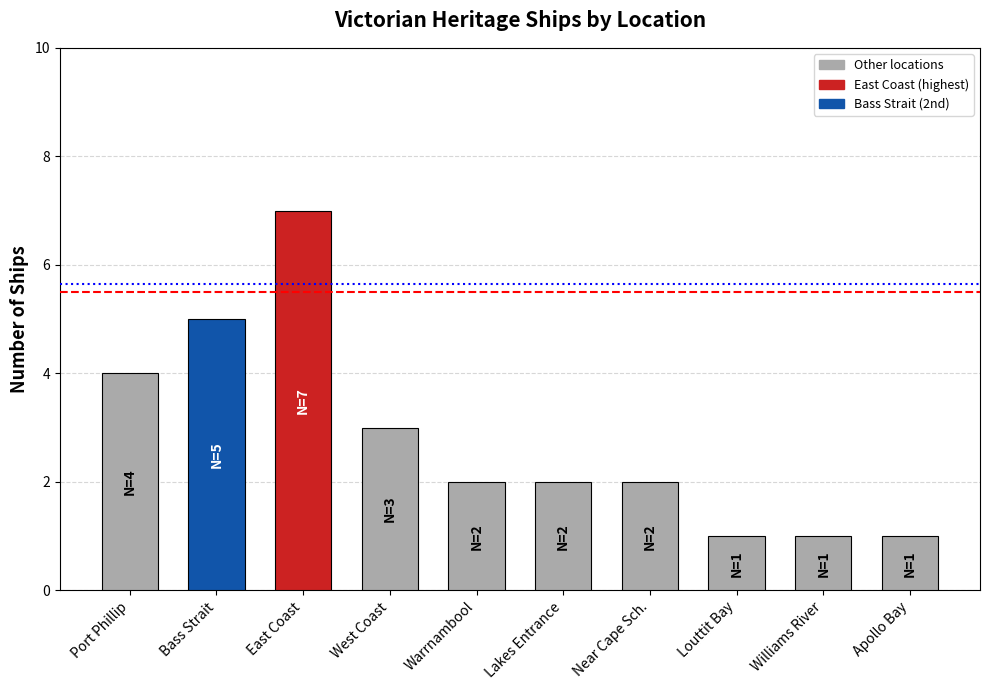

Reading left to right, extract all data points from this chart.

4	5	7	3	2	2	2	1	1	1